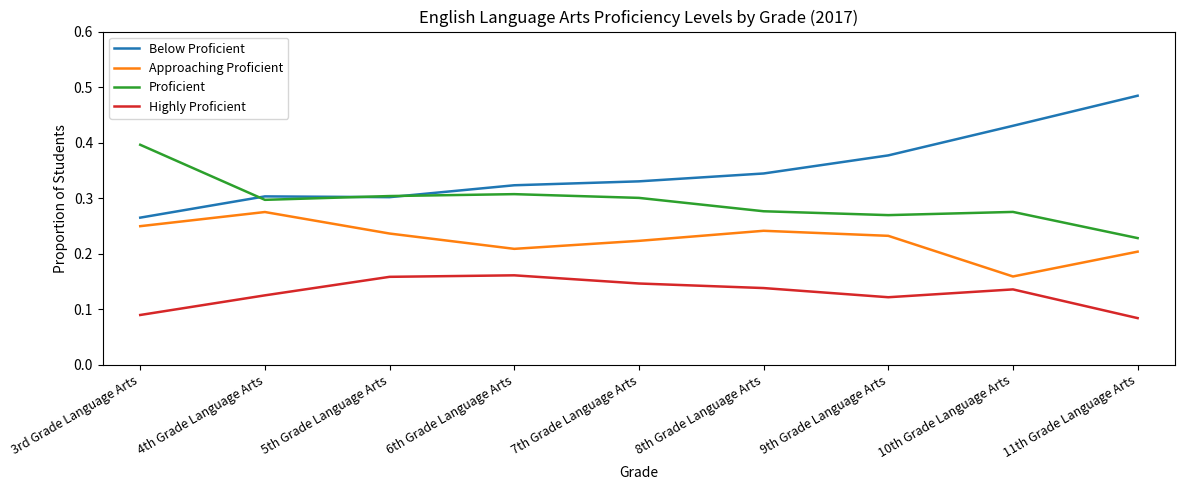

Which series has the widest spread of values?

Below Proficient